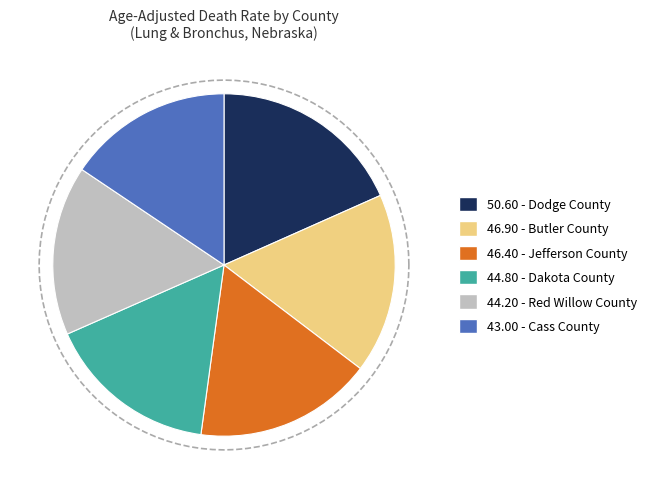

What is the change in value from Dakota County to Red Willow County?

-0.6